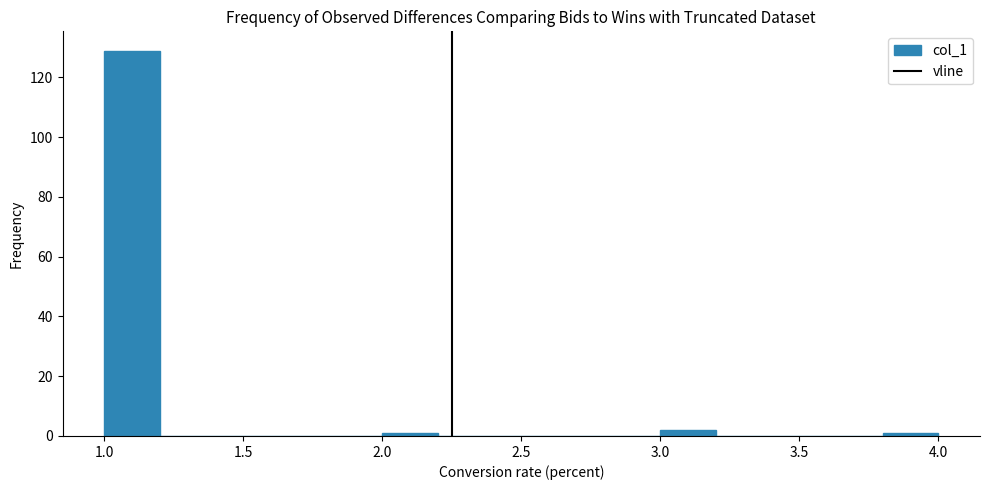

Reading left to right, transcribe this chart: for each bar, give the range it covers on the x-axis and its height. The values are not printed on the chart, so give them approximately, as read against the axis.

1.0 to 1.2: 130
1.2 to 1.4: 0
1.4 to 1.6: 0
1.6 to 1.8: 0
1.8 to 2.0: 0
2.0 to 2.2: under 2
2.2 to 2.4: 0
2.4 to 2.6: 0
2.6 to 2.8: 0
2.8 to 3.0: 0
3.0 to 3.2: 2
3.2 to 3.4: 0
3.4 to 3.6: 0
3.6 to 3.8: 0
3.8 to 4.0: under 2